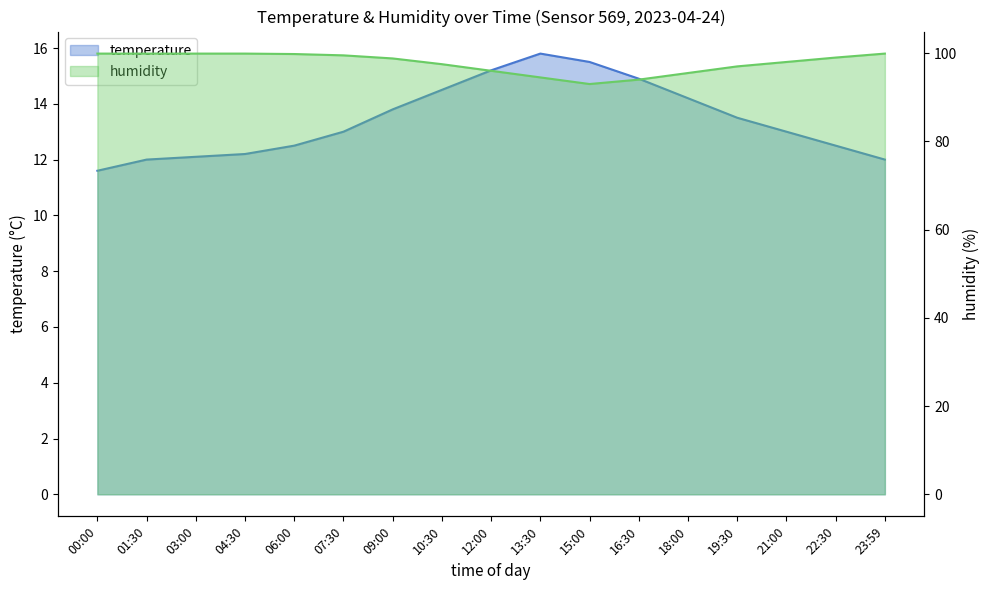

How many categories are shown in the chart?

17